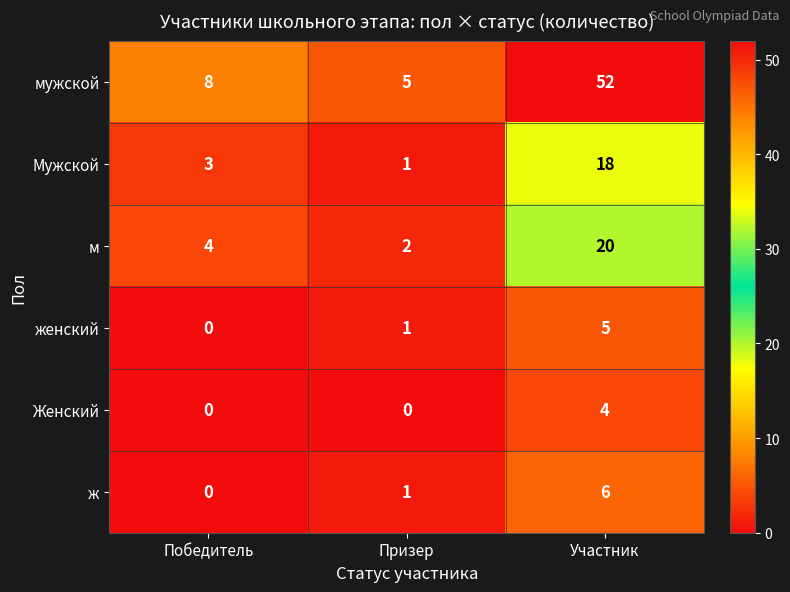

How many values in the женский series are below 1?

1